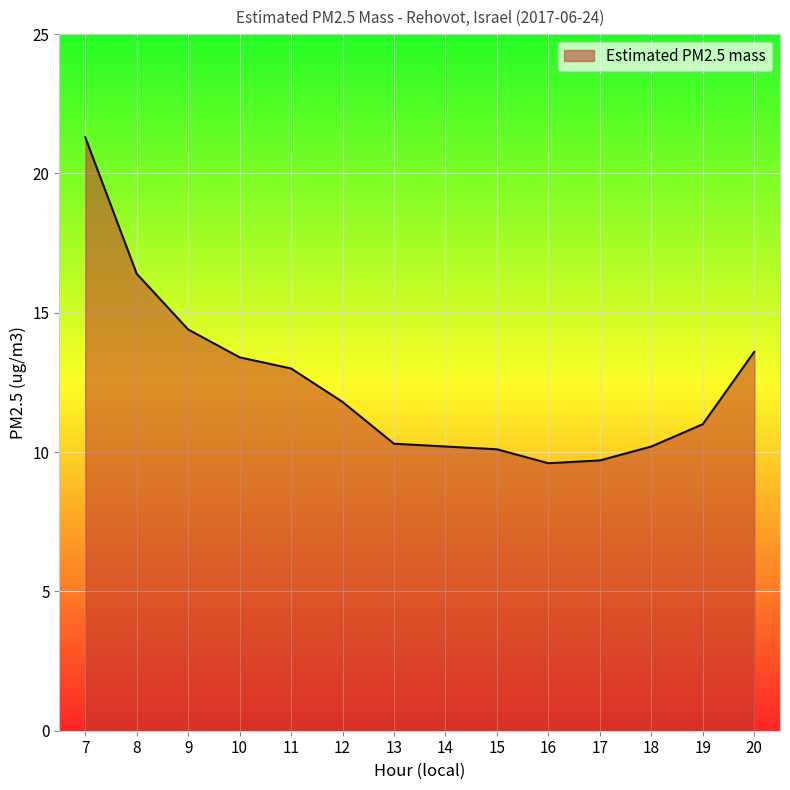

Is it true that the value at 7 is 6.8?

False